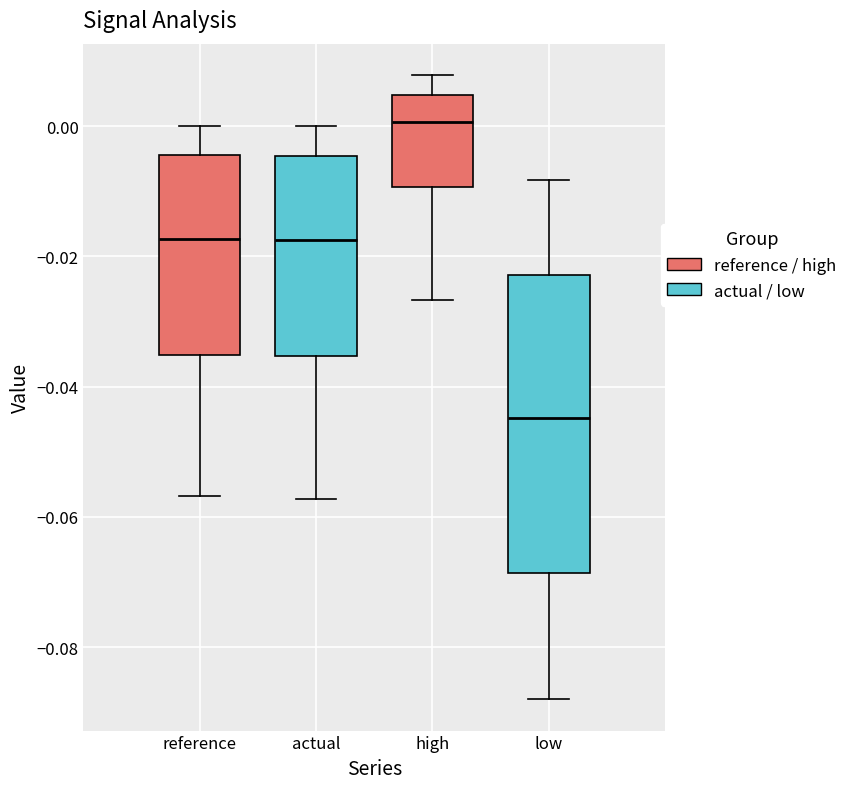

Comparing the boxes themselves (not the whiskers), which one is the tallest?

low